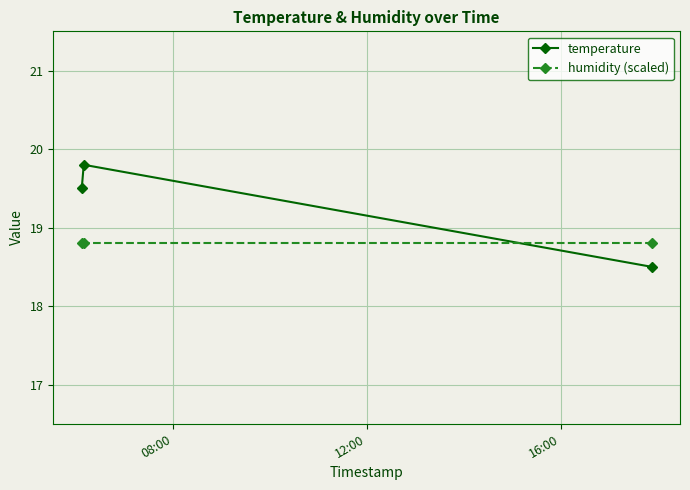

List the series in order of their peak value, highest first.

temperature, humidity (scaled)